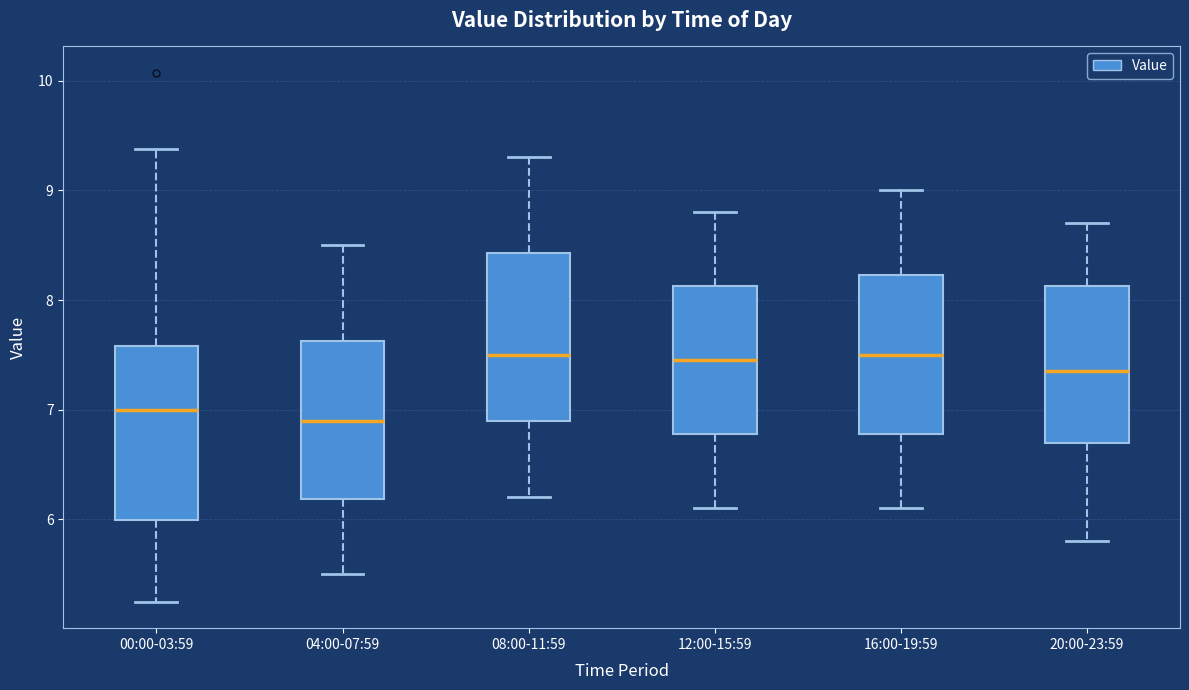

Where does the upper whisker of the box for 08:00-11:59 end on the y-axis? The values are not printed on the chart, so give them approximately, as read against the axis.

9.3